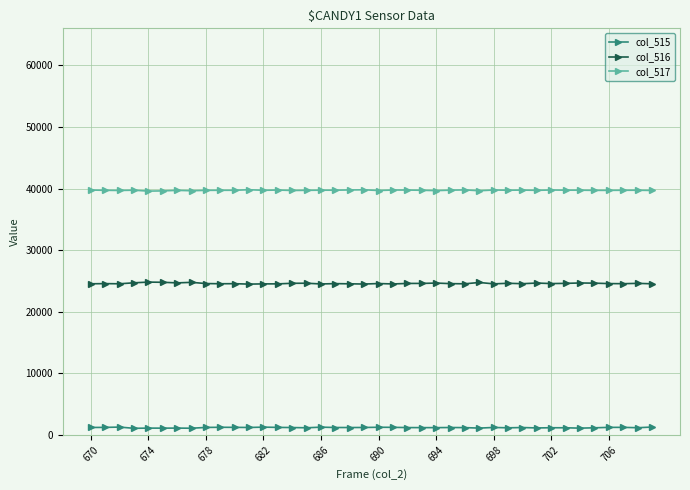

What is the average value of the col_516 series?

24606